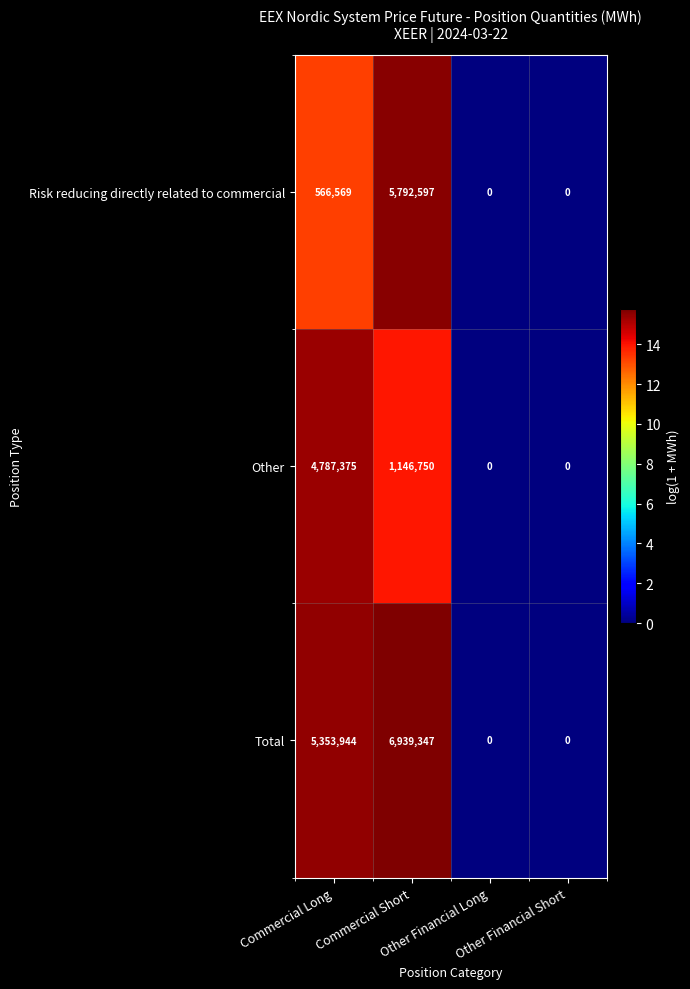

Rank the series at Commercial Long from highest to lowest value.

Total, Other, Risk reducing directly related to commercial